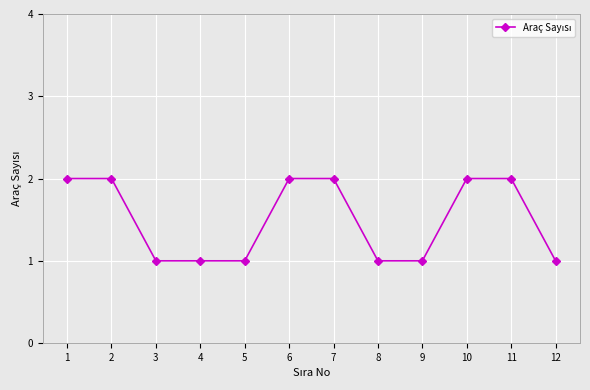

Count the values in the range 1 to 2.

12